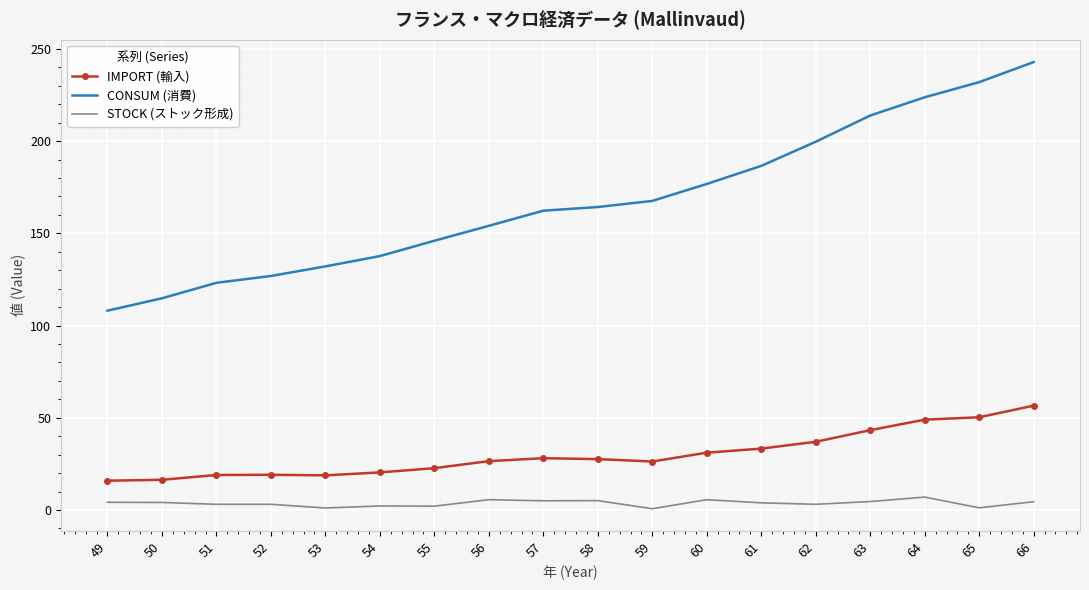

The value of IMPORT (輸入) at 64 is 49.0. True or false?

True